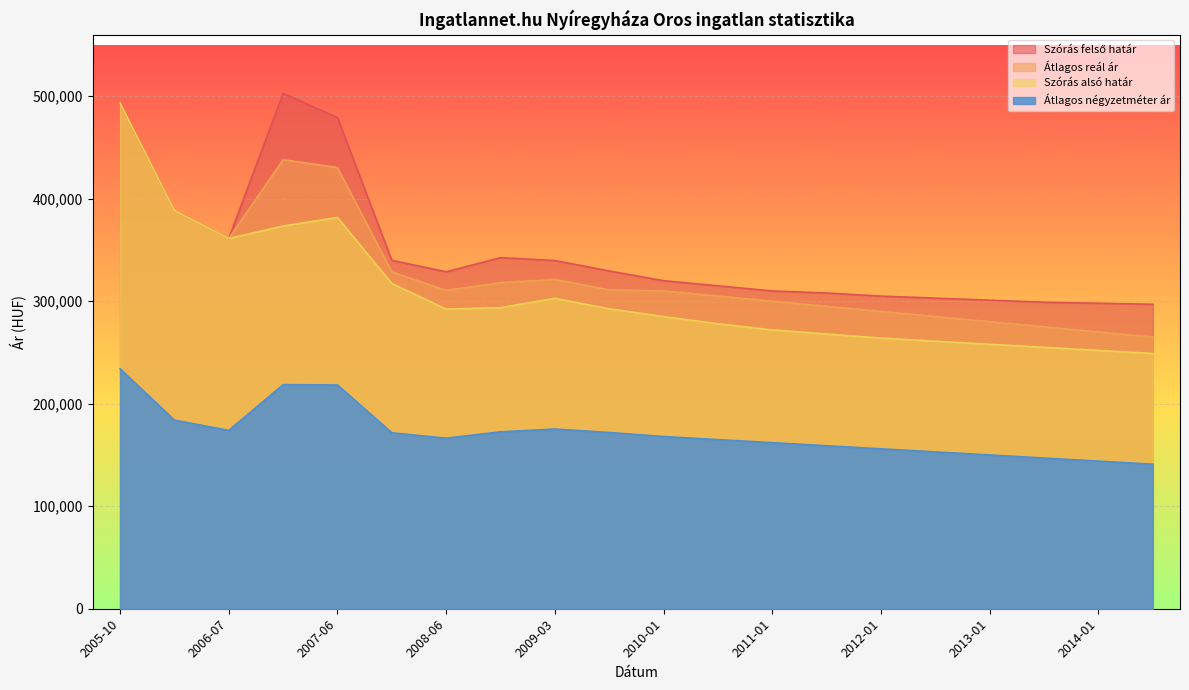

What is the difference between the maximum and minimum values in the Szórás alsó határ series?

244245